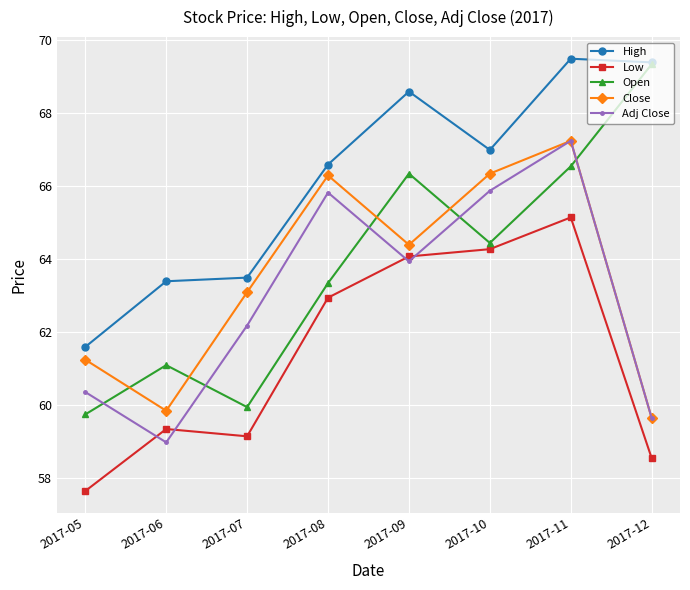

What is the value of the High point at the 2nd from the left?

63.4